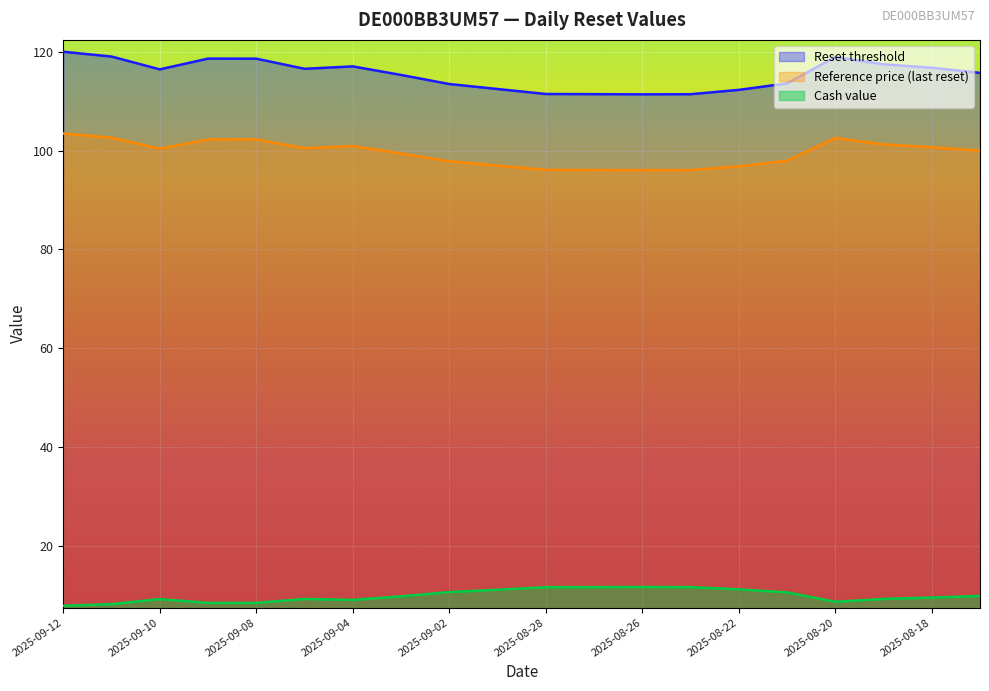

At how many categories does at least one series exceed 19?

20